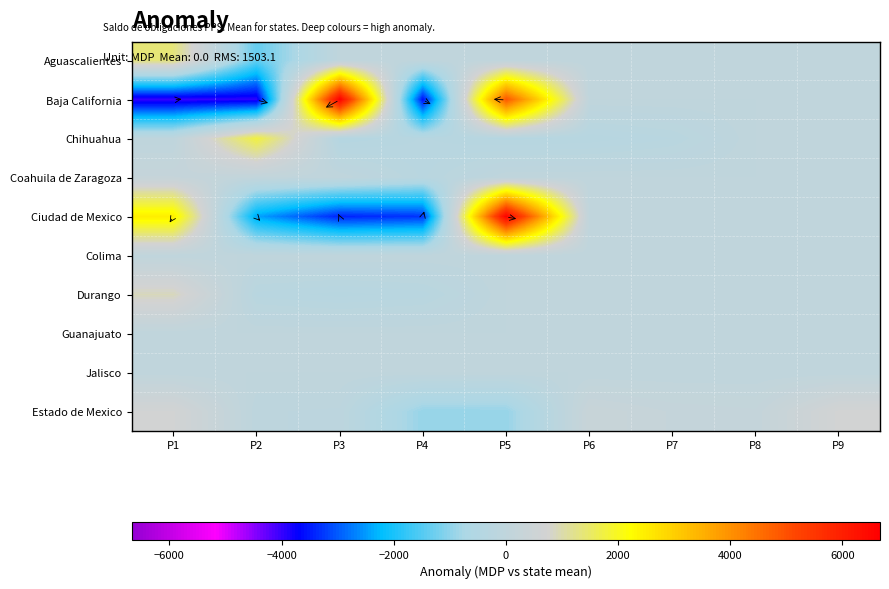

At which category is the sum across all series the highest?

P5